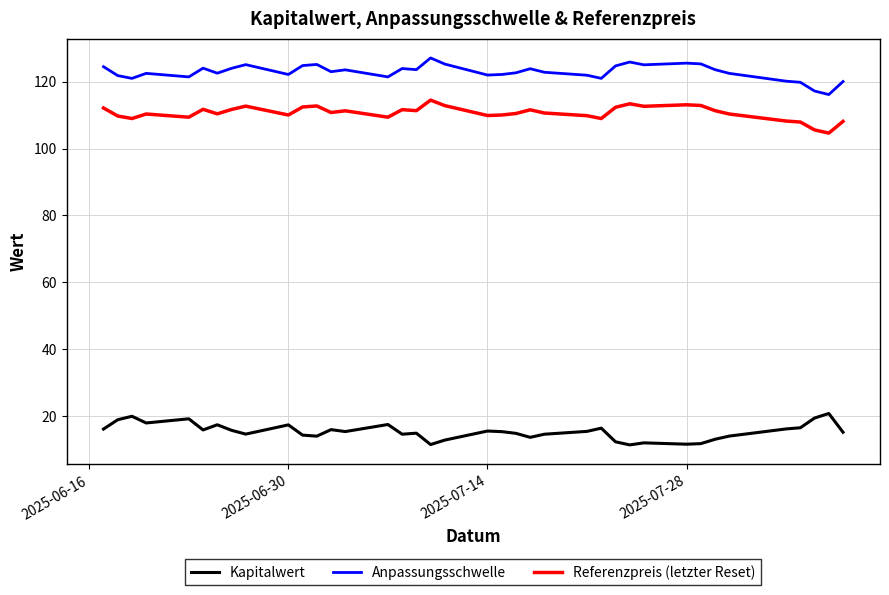

At how many categories does at least one series exceed 26?

38